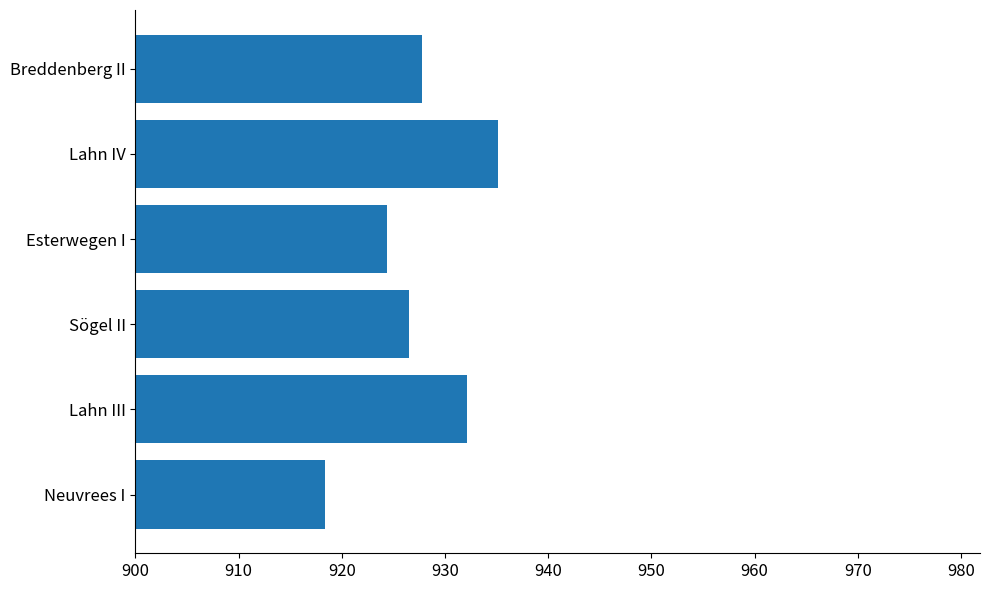

What is the ratio of the value at Lahn IV to the value at Lahn III?

1.0